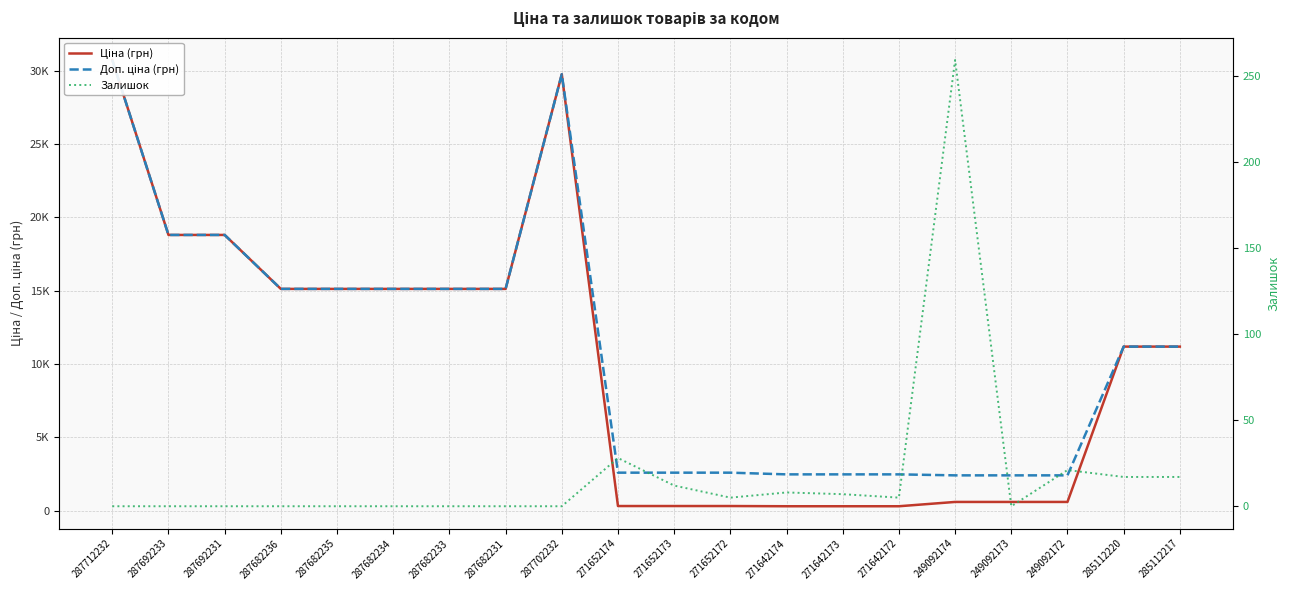

In Залишок, how many points are higher than both neighbors (excluding endpoints)?

4